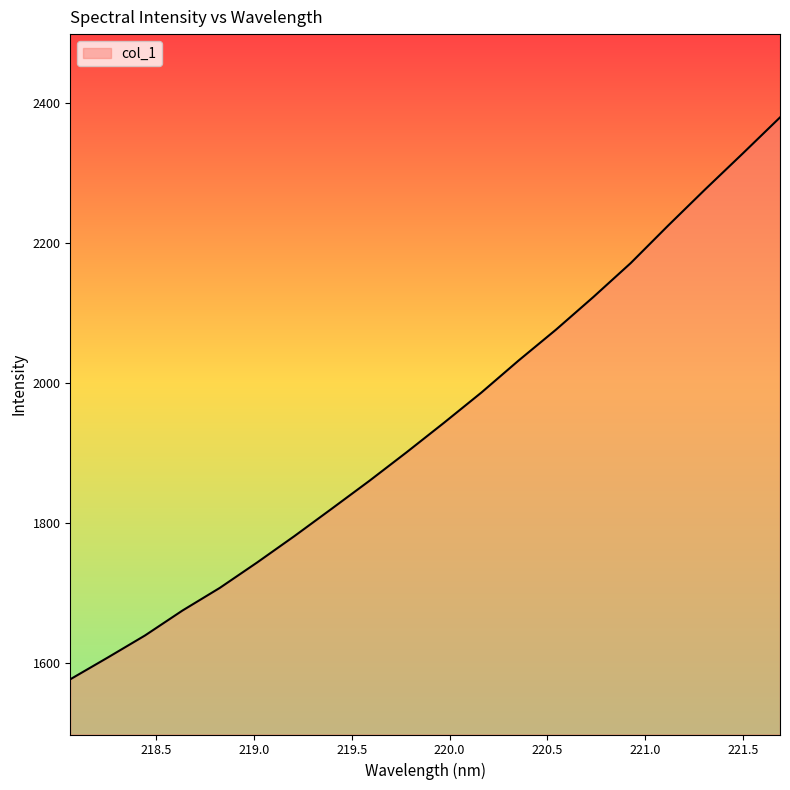

What is the smallest value displayed?

1577.0